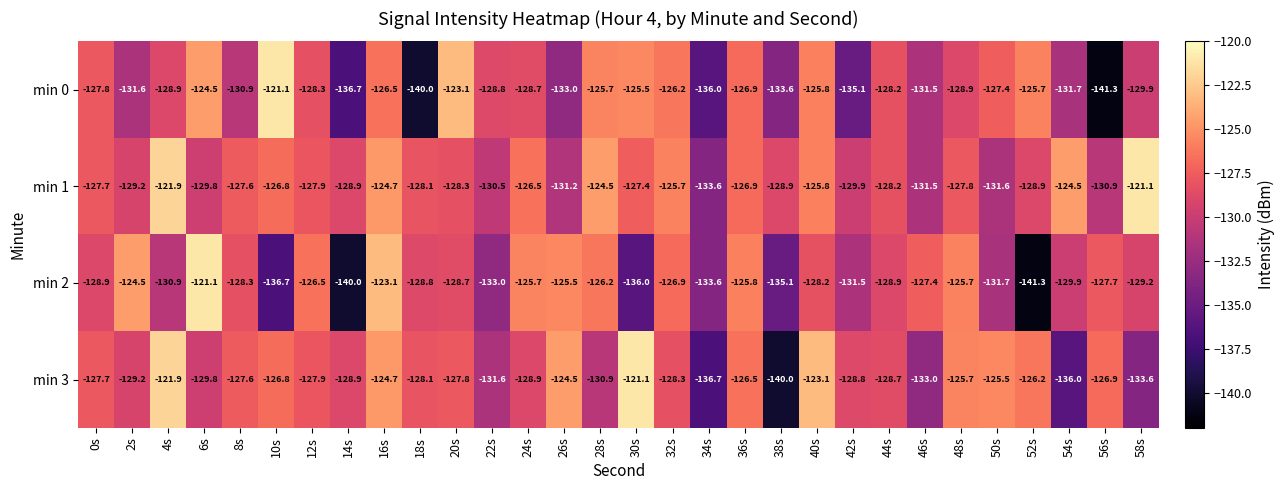

What is the maximum value for min 1?

-121.1